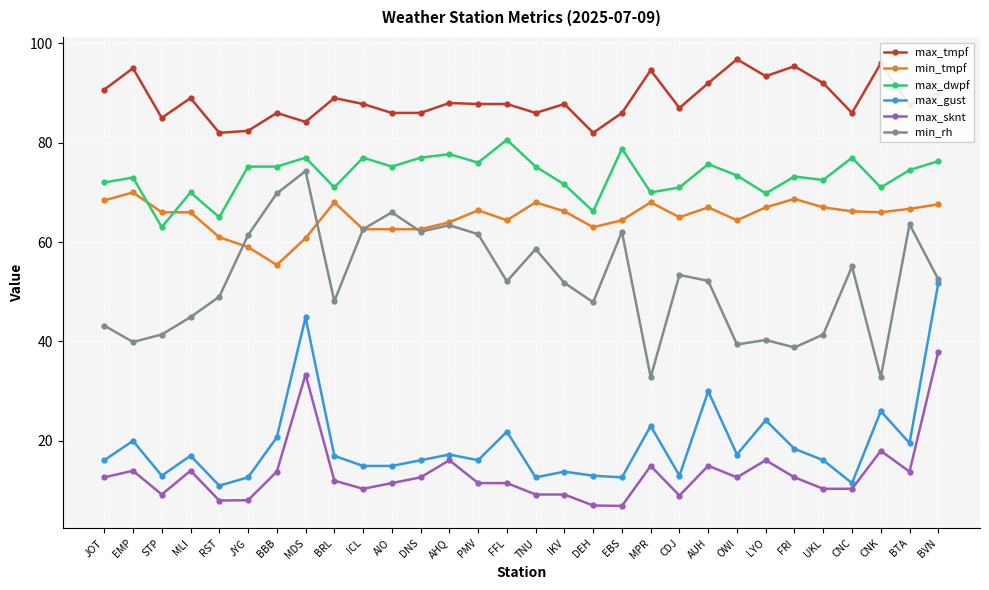

What is the average value of the max_tmpf series?

88.6